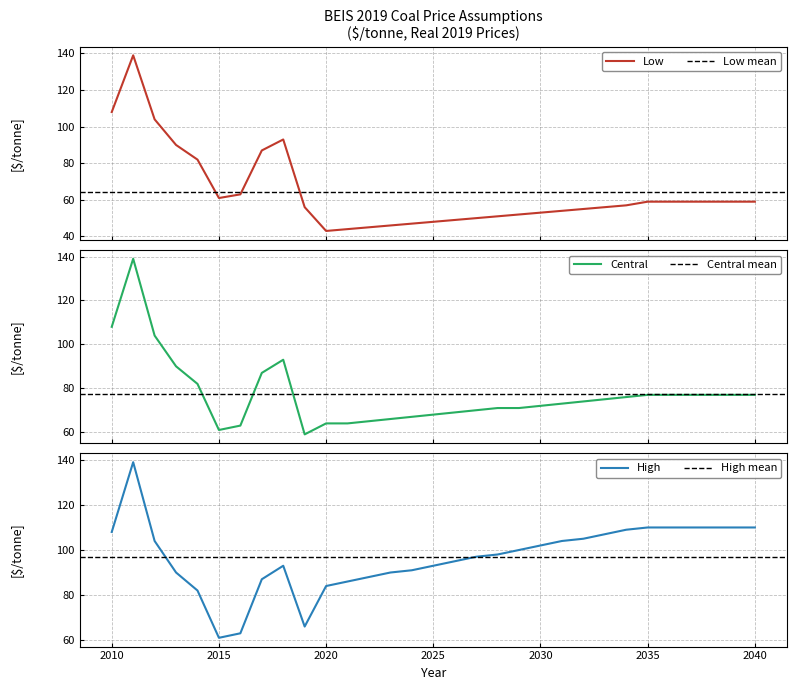

Rank the series by their average value, from highest to lowest.

High, Central, Low